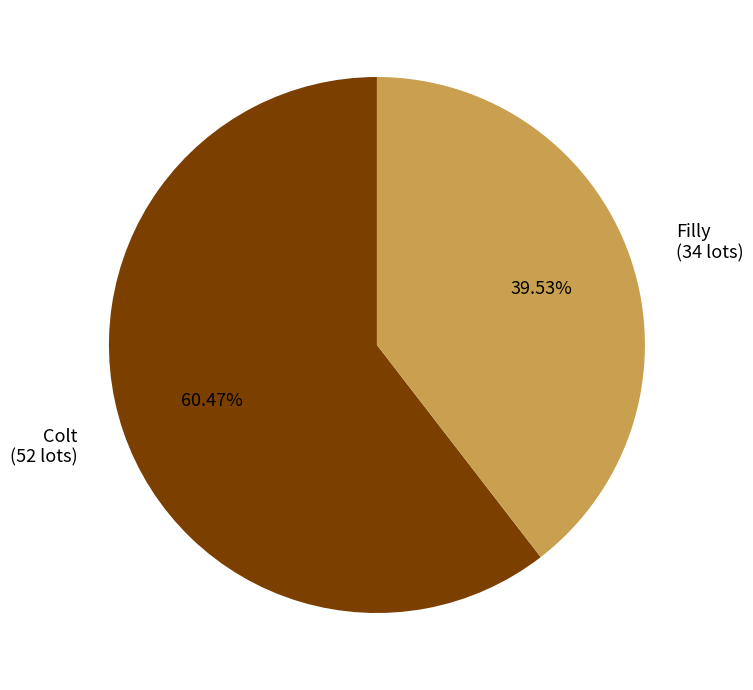

Which category accounts for the majority?

Colt (52 lots)